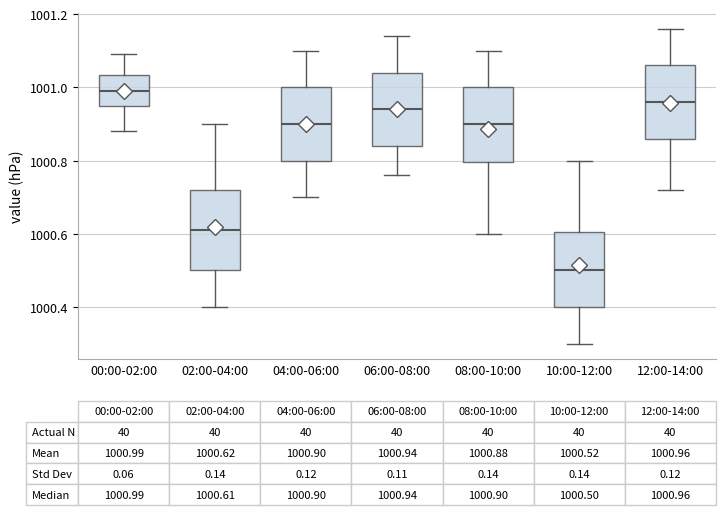

Which box's median line is the lowest?

10:00-12:00